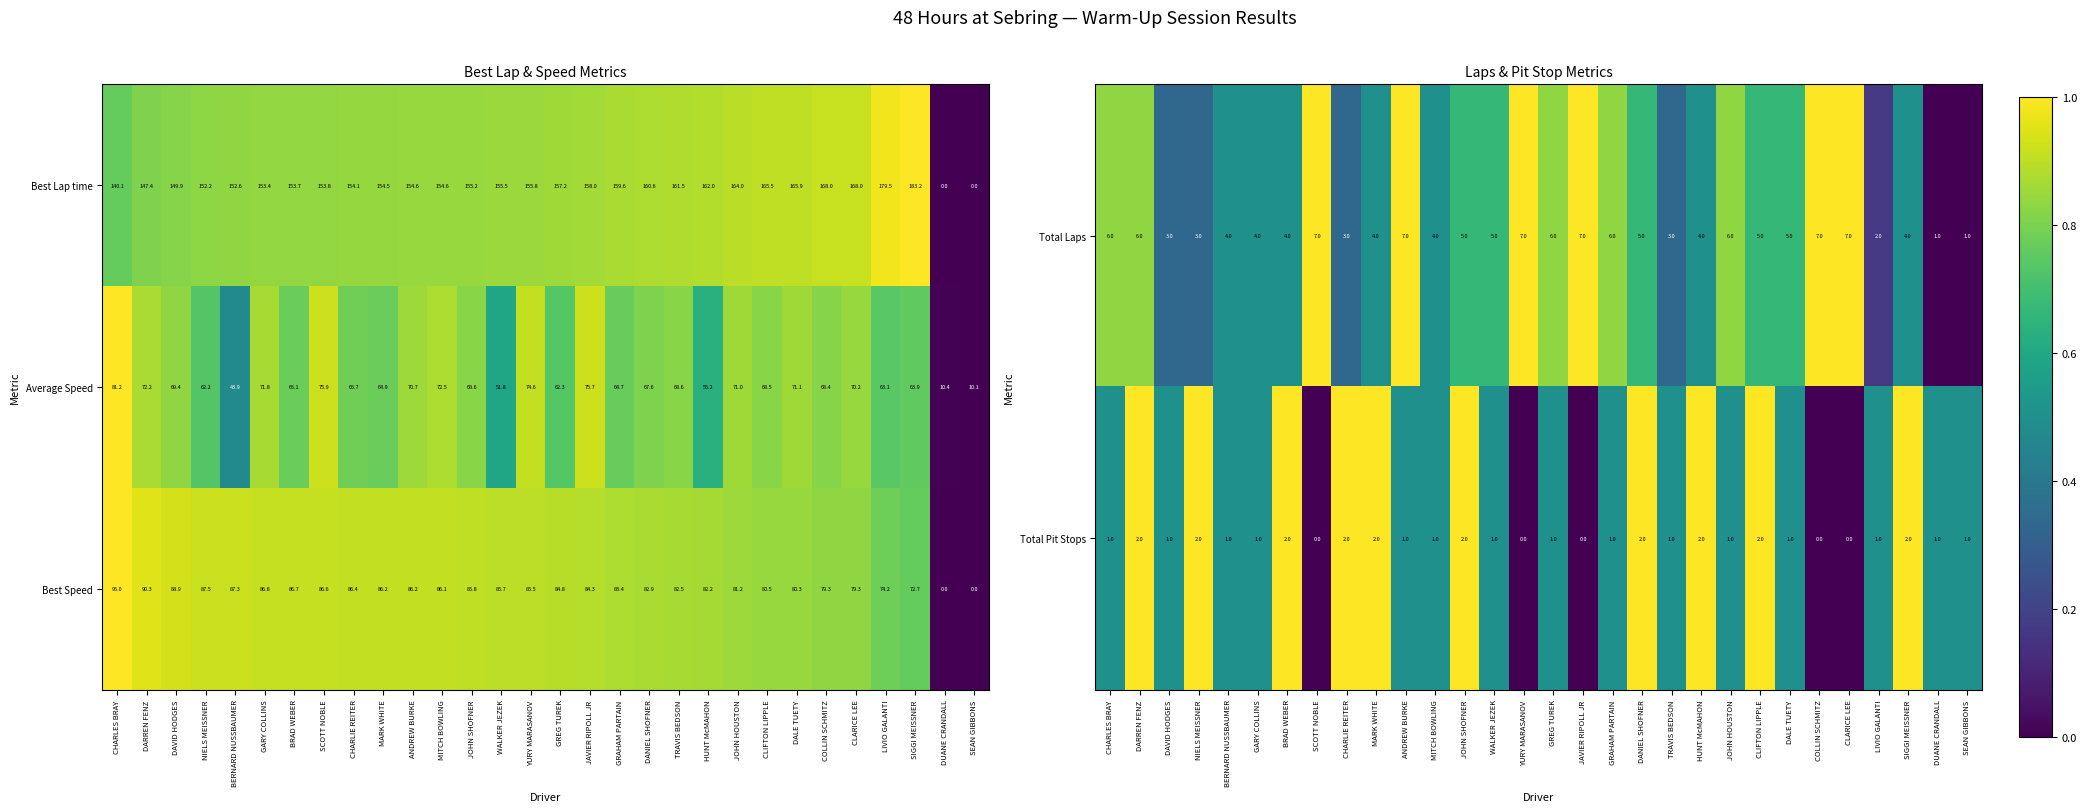

The value of Best Lap time at NIELS MEISSNER is 218.0. True or false?

False